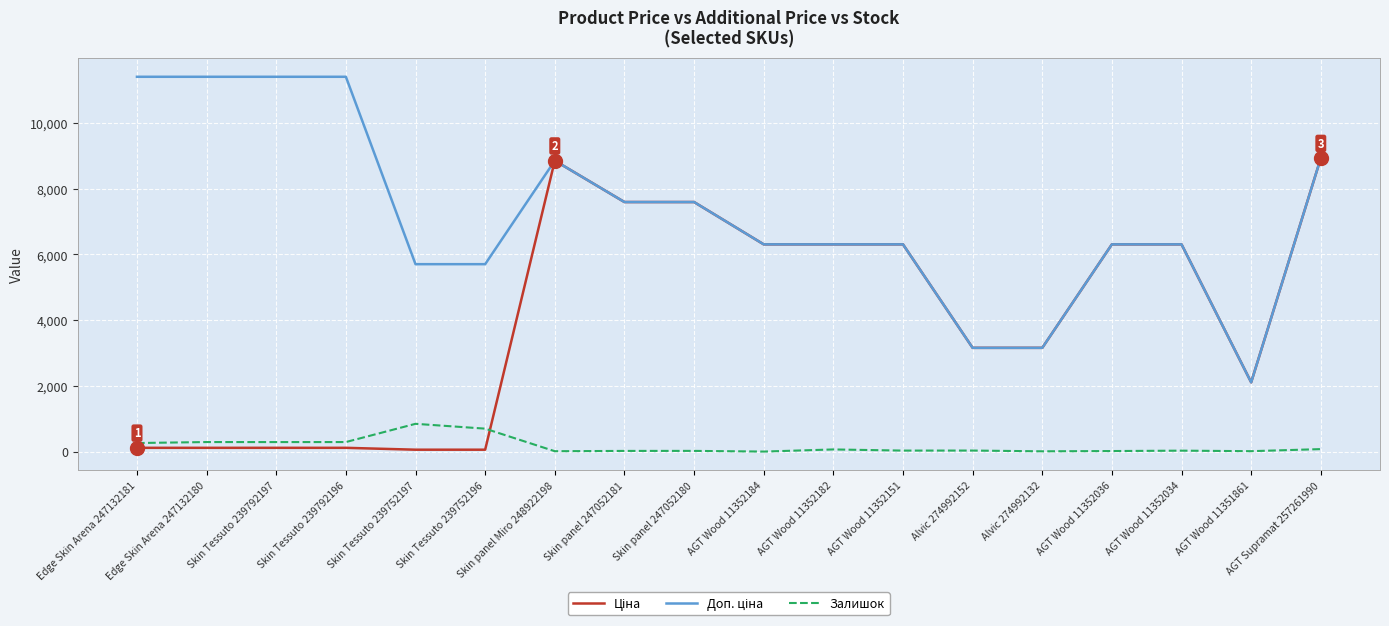

True or false: Залишок has a value of -586.0 at AGT Wood 11352184.

False